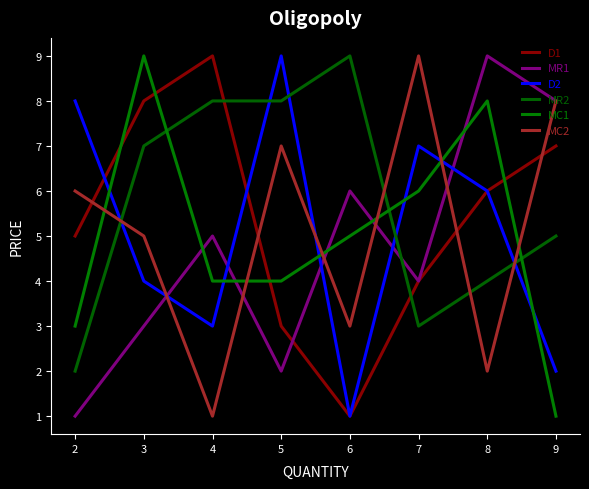

True or false: MR1 has more than 2 interior local peaks.

True